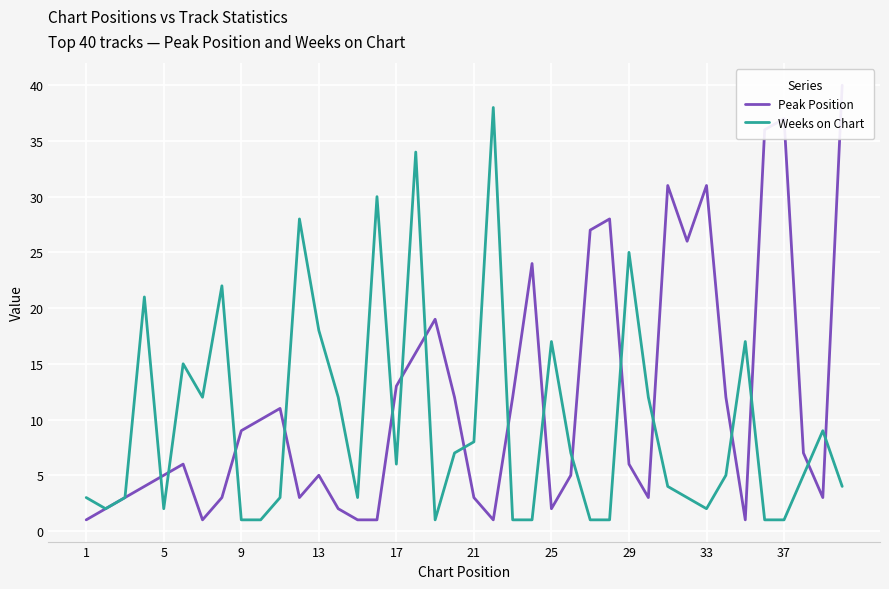

How many times do Weeks on Chart and Peak Position cross each other?

17